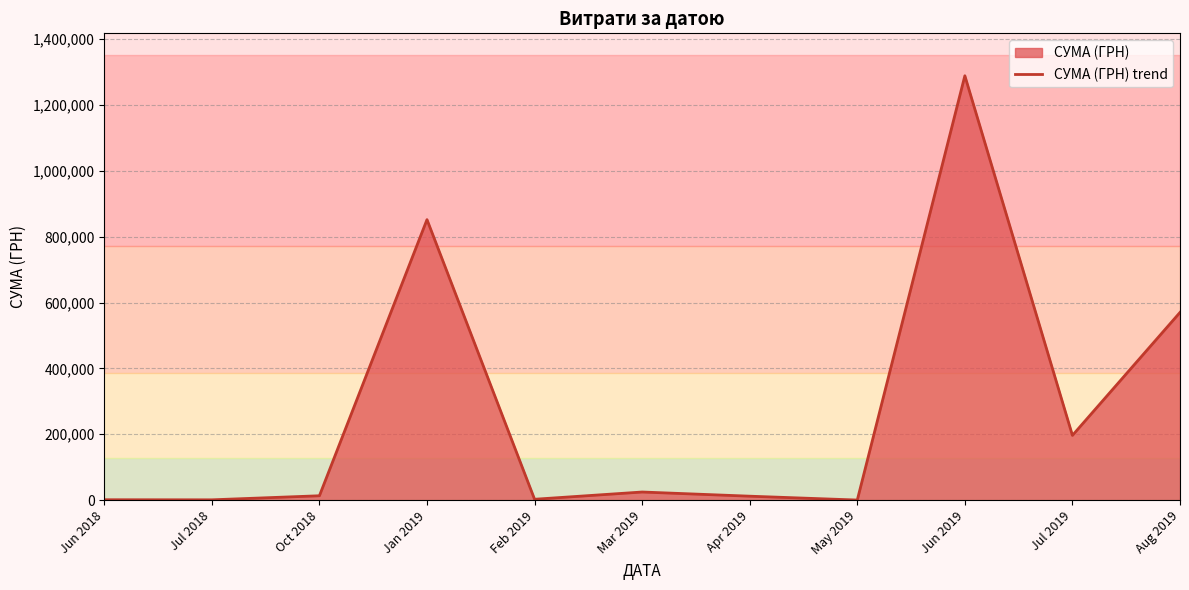

Reading left to right, list all the values displayed in this chart.

1320.0	1062.1	13380.0	851665.7	2750.0	24758.3	12088.0	372.5	1288360.4	196649.2	569980.2